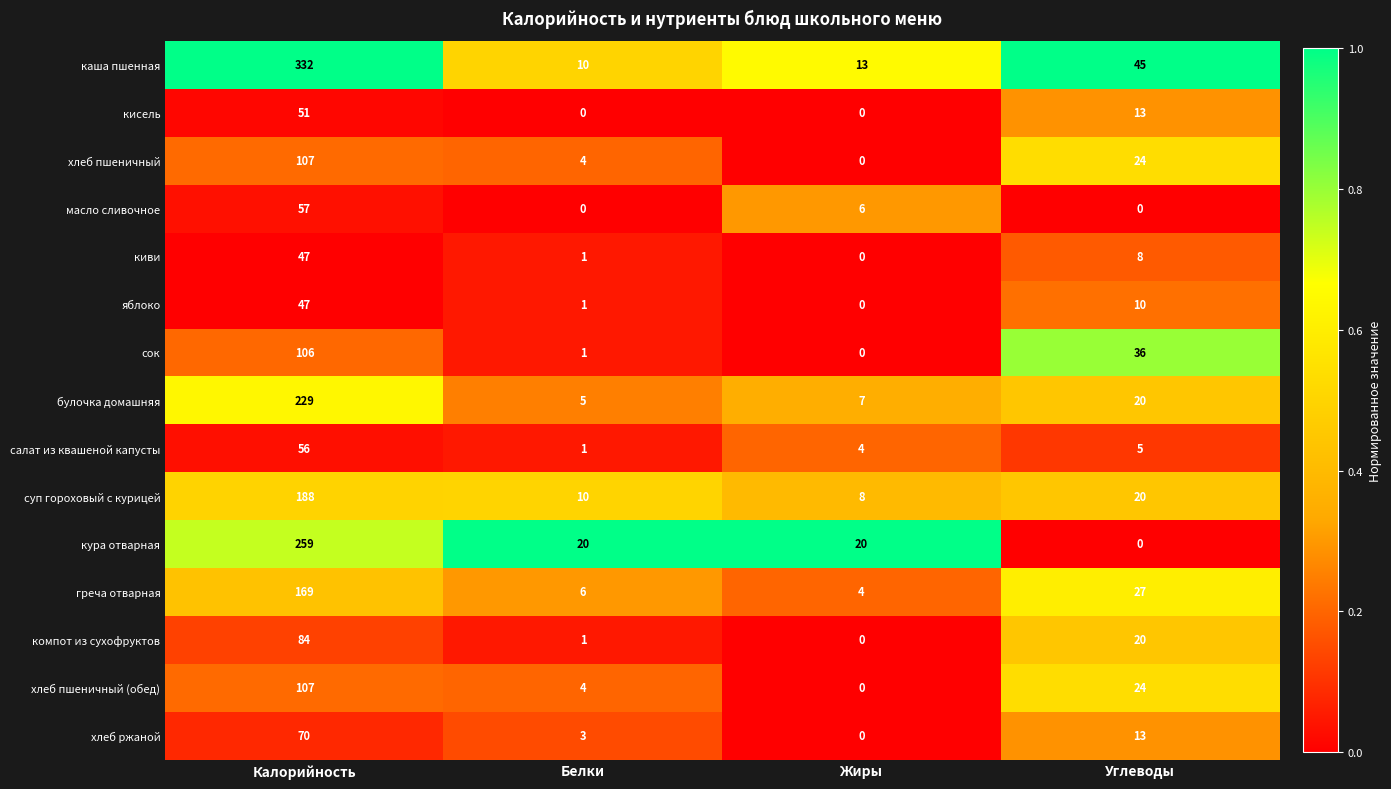

What is the sum of all масло сливочное values?

63